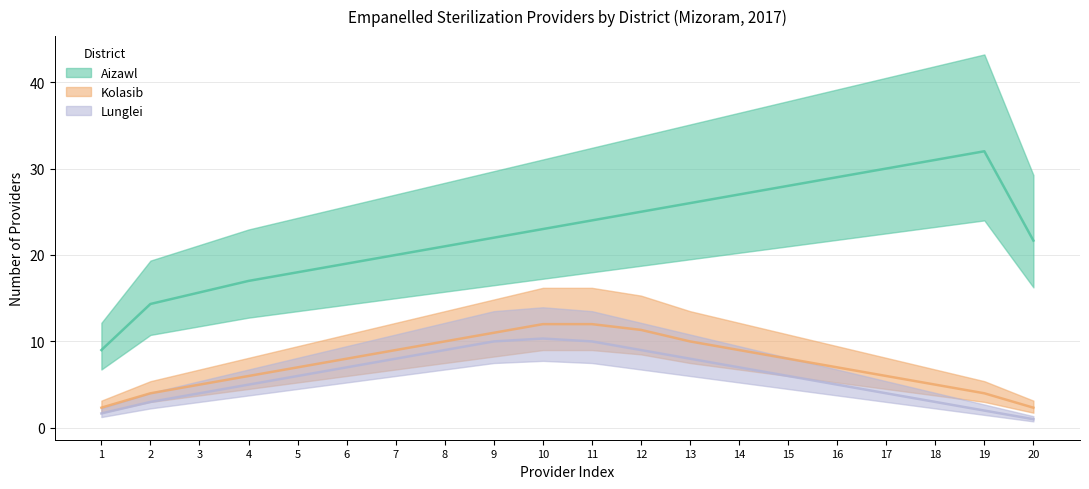

Where does the Kolasib series first go above 7?

6